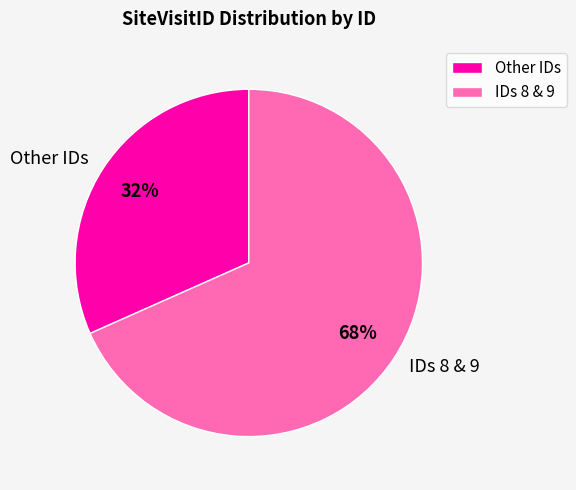

Do Other IDs and IDs 8 & 9 together represent more than half of the pie?

Yes